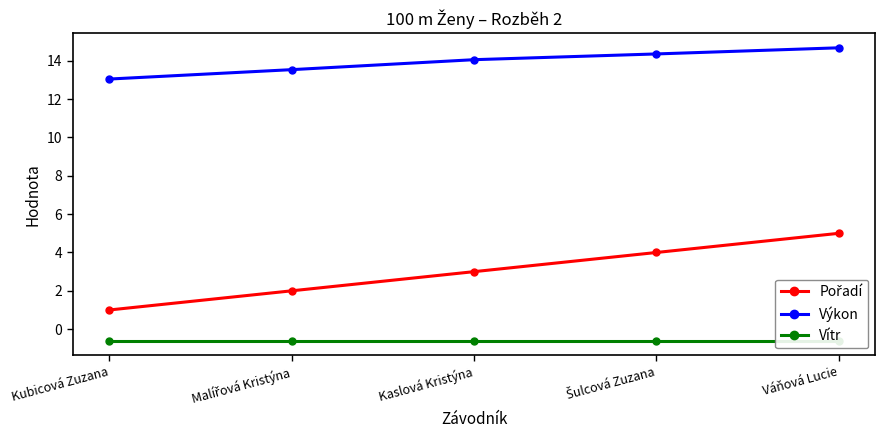

True or false: Vítr and Výkon cross at least once.

False